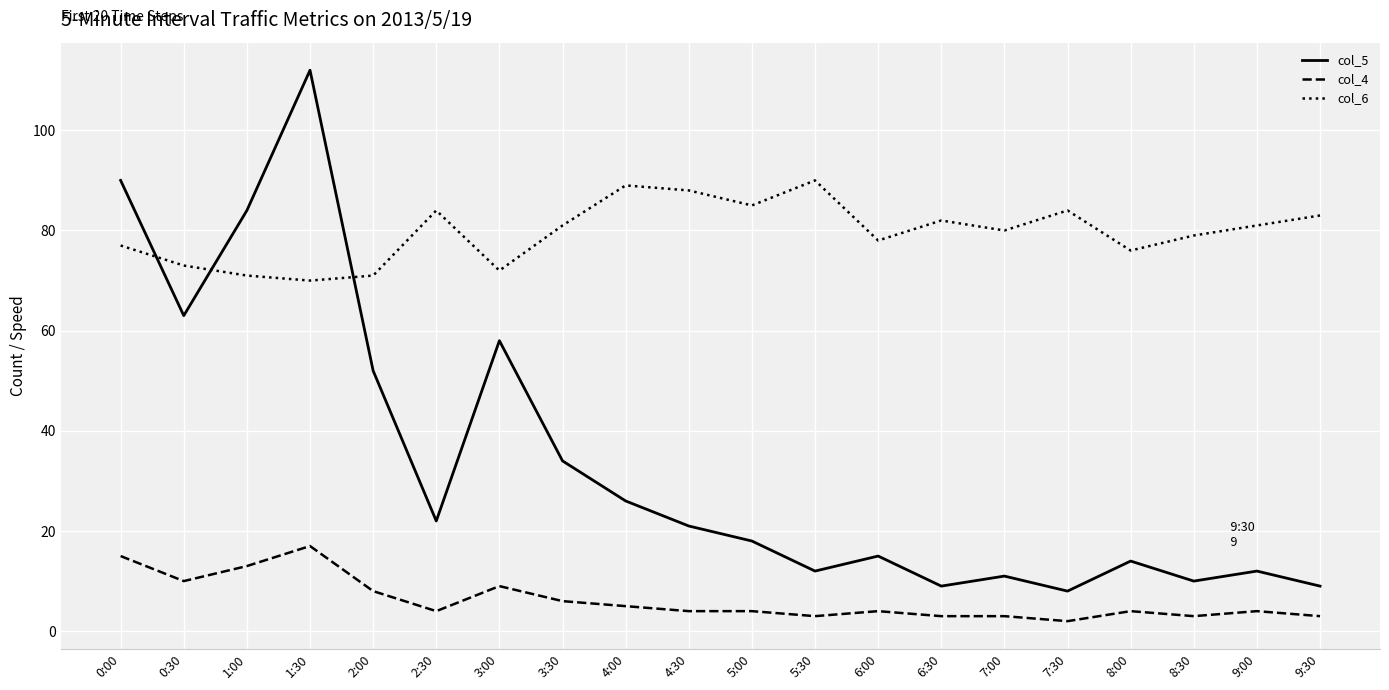

Reading right to left, transcribe all the data shown in this chart.

col_5: 9	12	10	14	8	11	9	15	12	18	21	26	34	58	22	52	112	84	63	90
col_4: 3	4	3	4	2	3	3	4	3	4	4	5	6	9	4	8	17	13	10	15
col_6: 83	81	79	76	84	80	82	78	90	85	88	89	81	72	84	71	70	71	73	77